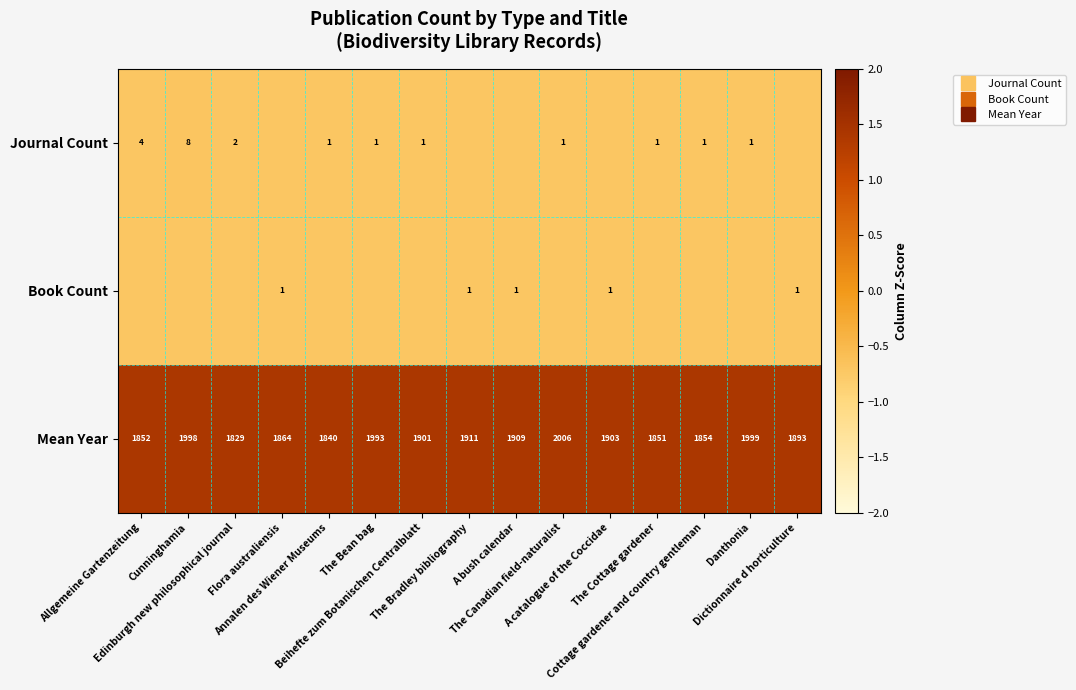

At Cunninghamia, list the series in order from largest to smallest.

Mean Year, Journal Count, Book Count